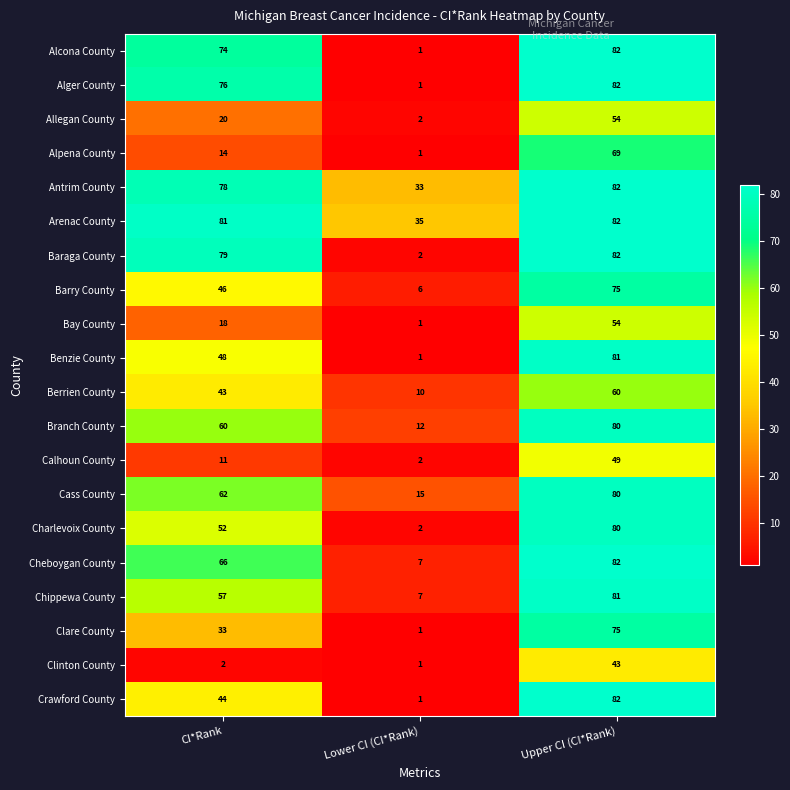

Count the Allegan County values in the range 2 to 54.

3